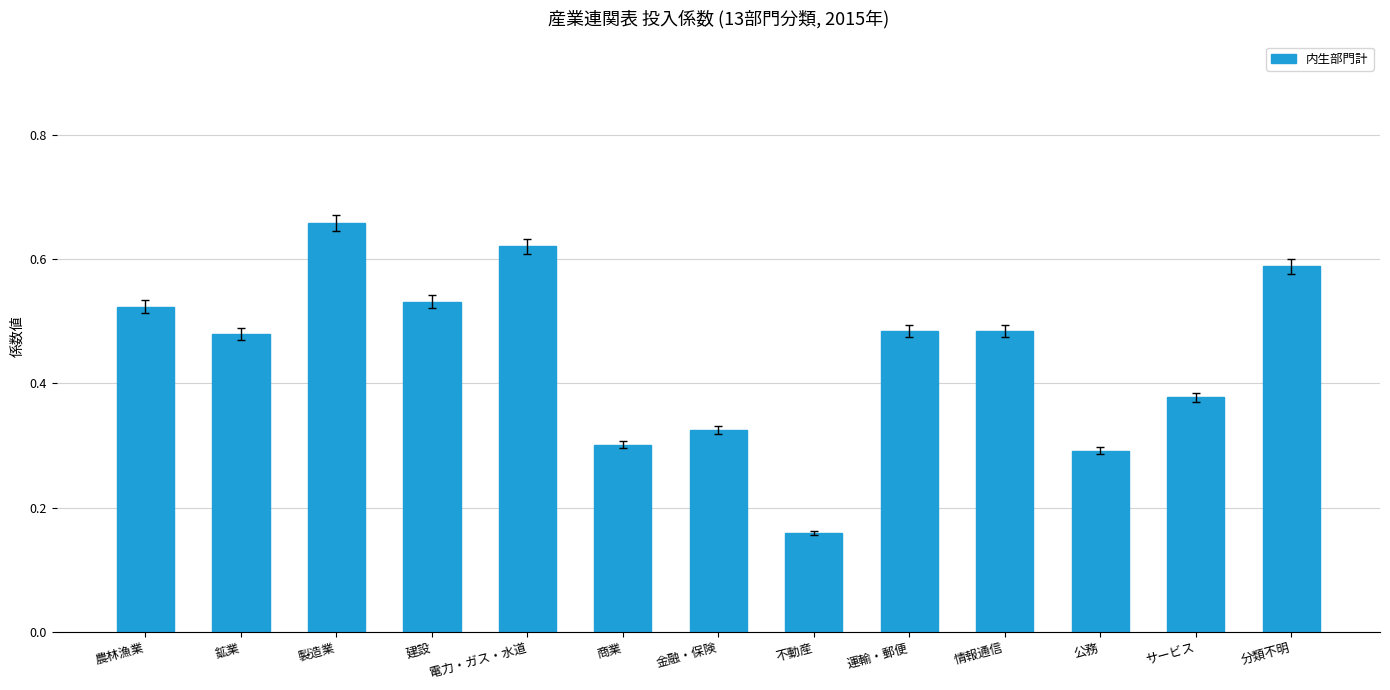

Which category has the lowest value across all series?

不動産